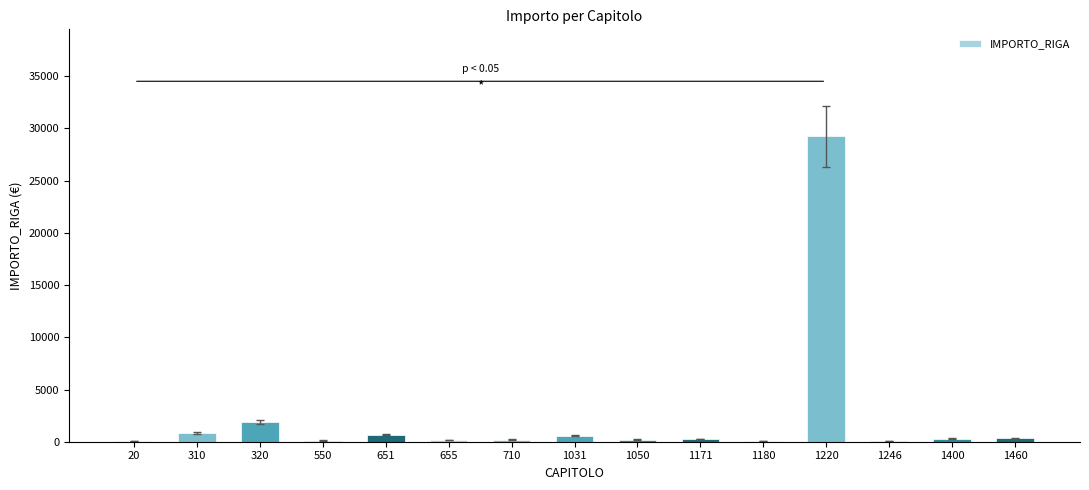

The chart shows a value of 293.3 at 1400. True or false?

True